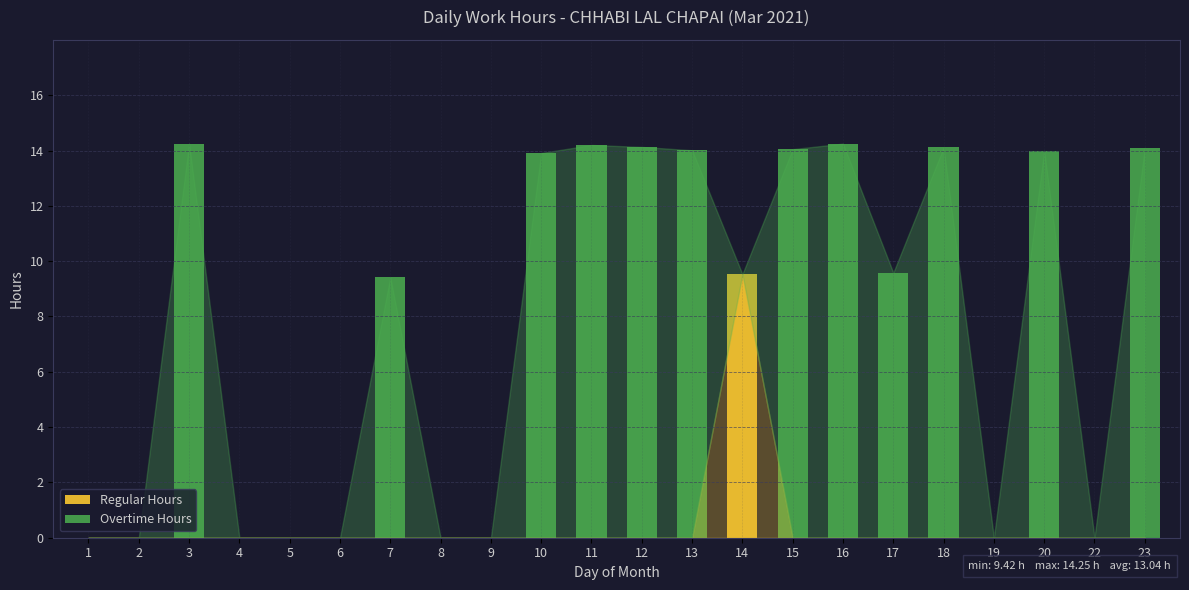

True or false: Regular Hours has a value of 5.2 at 8.

False